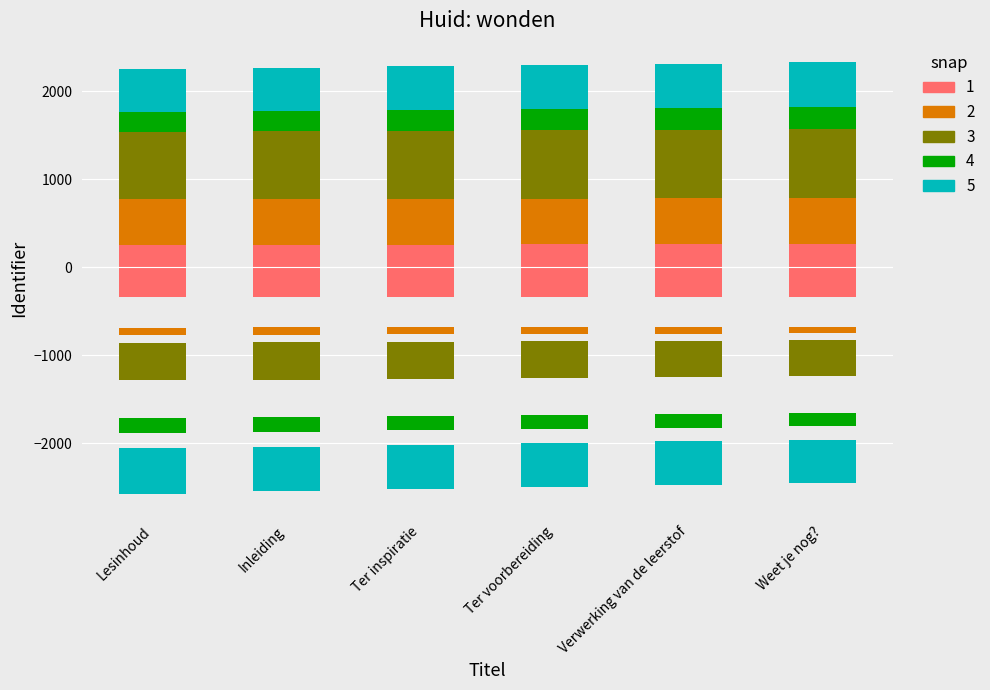

What is the sum of the 3 values at Ter inspiratie and Ter voorbereiding?

1557